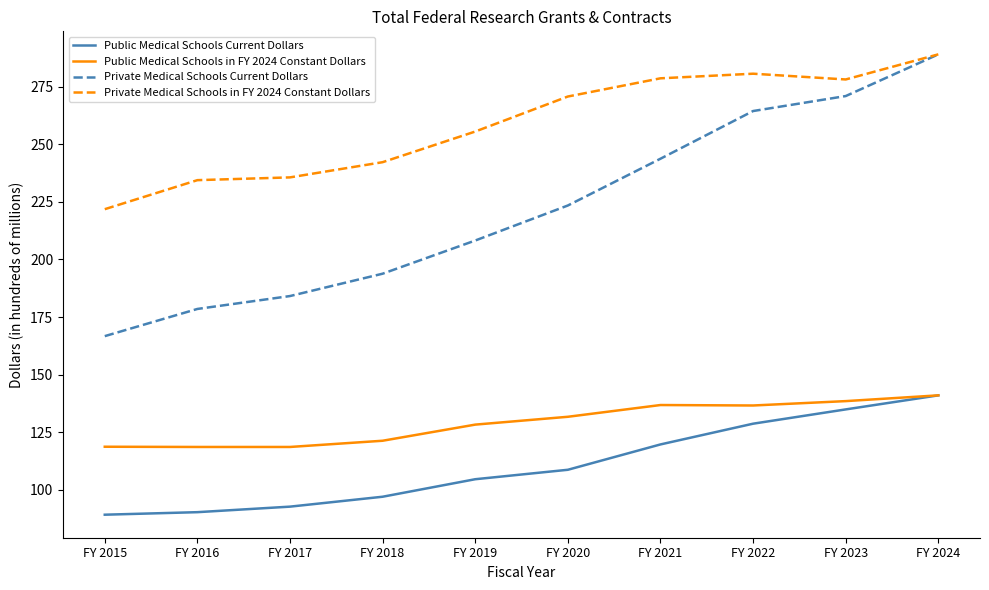

What is the difference between the maximum and minimum values in the Private Medical Schools in FY 2024 Constant Dollars series?

67.2